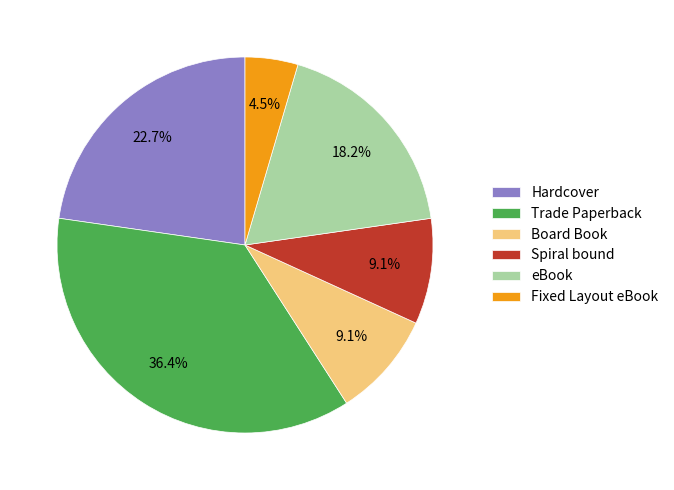

How many segments does this pie chart have?

6